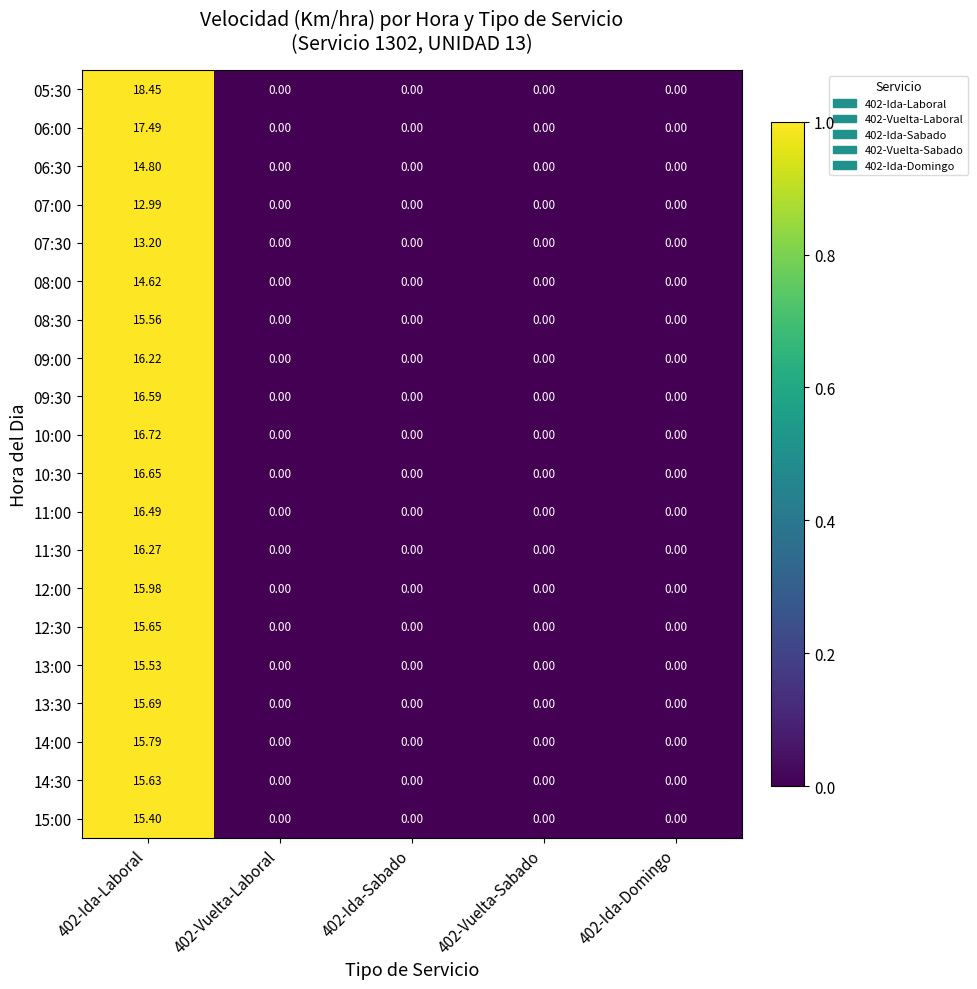

Is the value of 14:00 at 402-Ida-Laboral greater than the value of 12:30 at 402-Ida-Laboral?

Yes